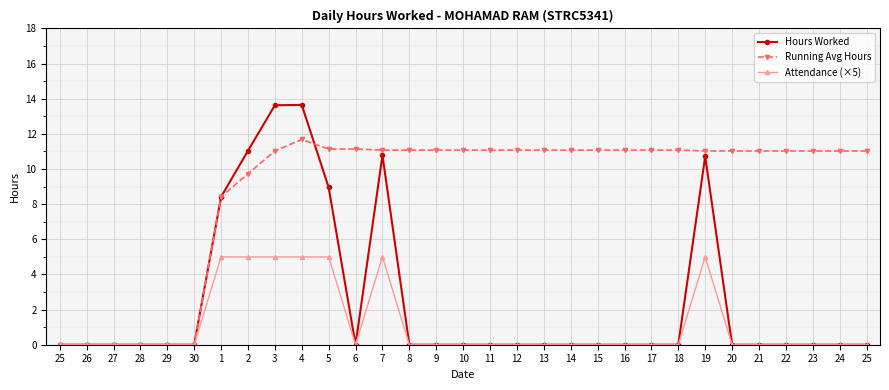

Which label corresponds to the largest value in the chart?

4